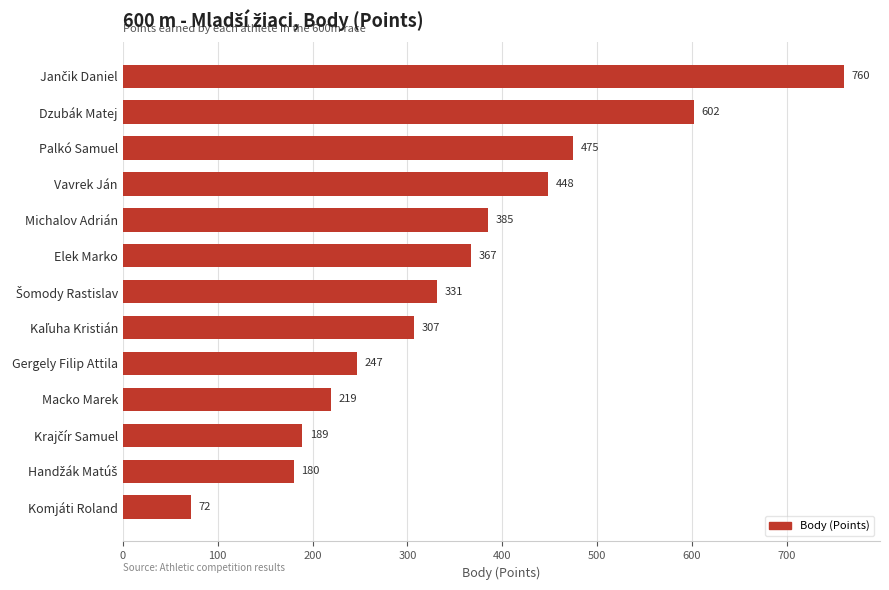

Where is the data nearest to the value 416?

Michalov Adrián